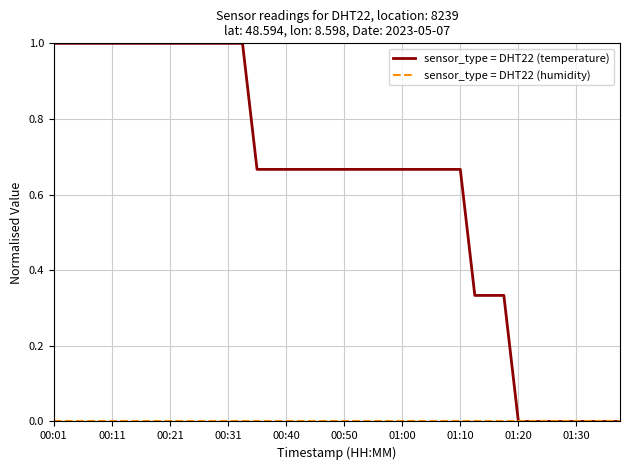

Which series has the largest total across all categories?

sensor_type = DHT22 (temperature)